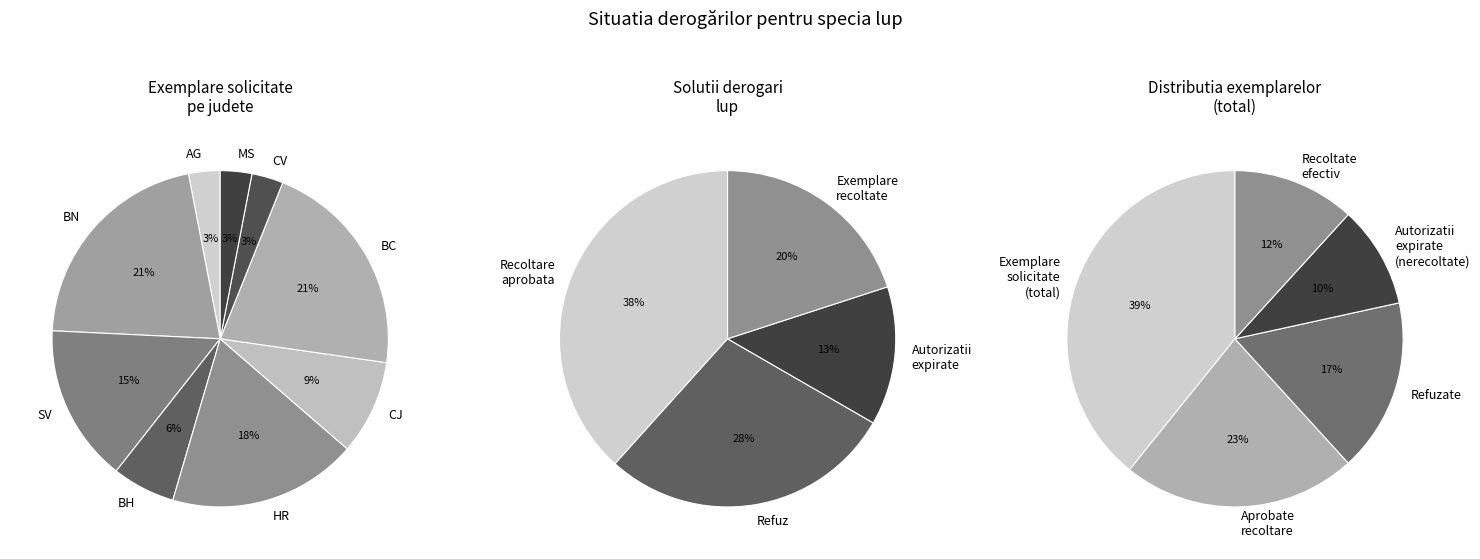

To the nearest percent, what percentage of the pie is 16?

4%